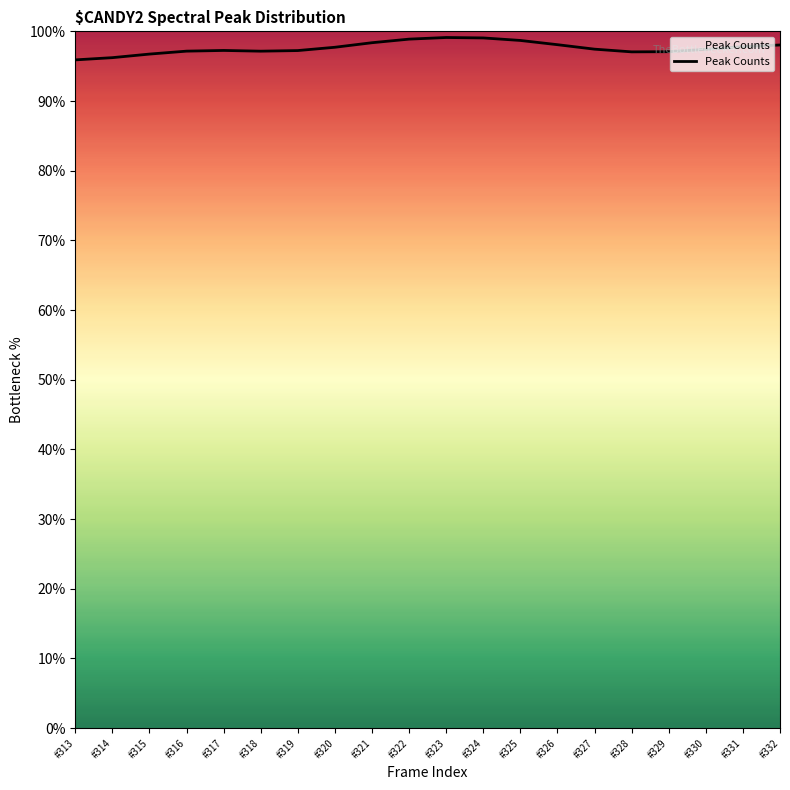

What is the greatest value displayed?

99.1